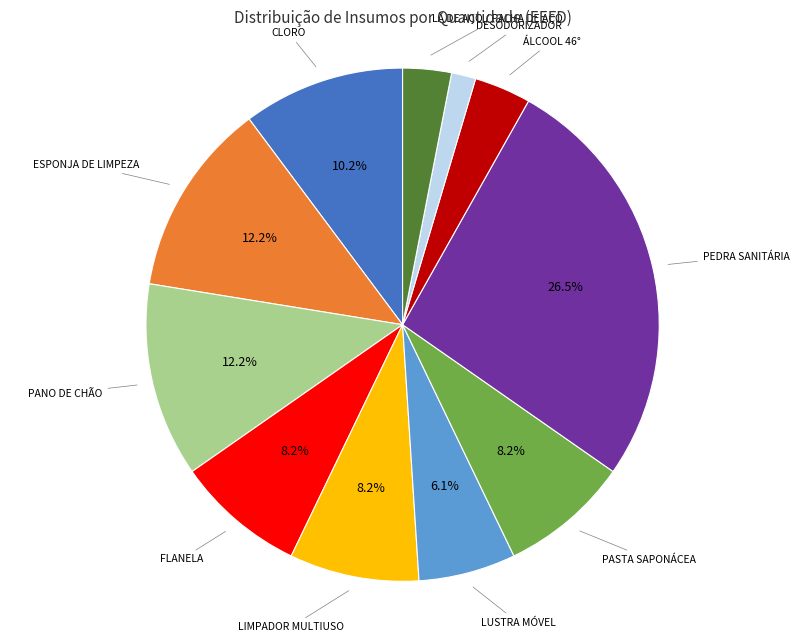

Does any single category account for the majority?

No